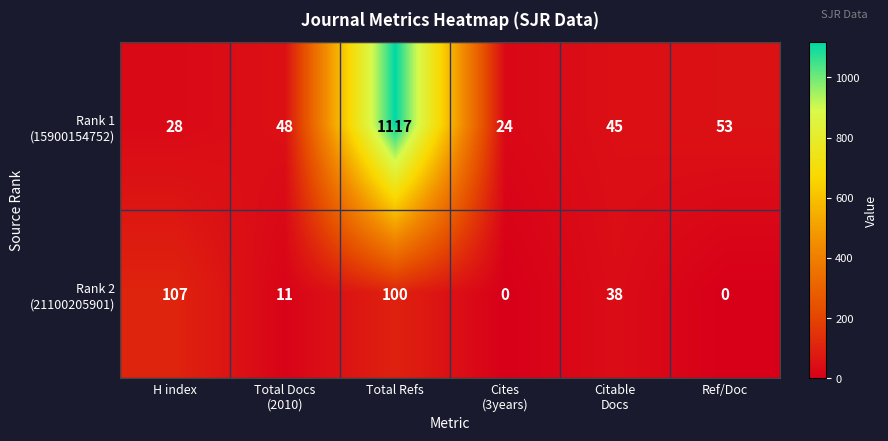

At which category does the chart reach its peak across all series?

Total Refs